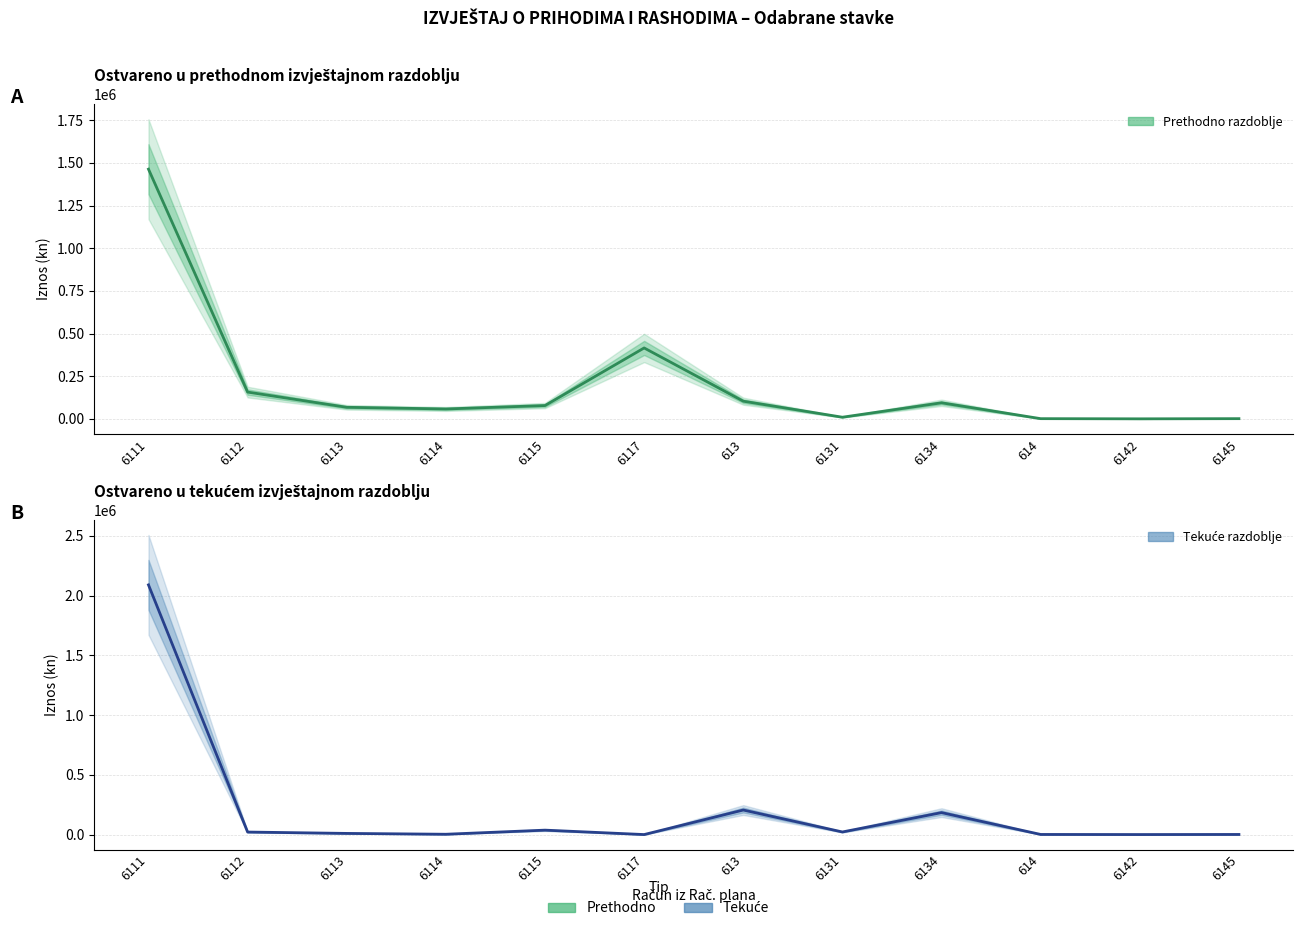

At which category does Ostvareno prethodno razdoblje reach its first local valley?

6114